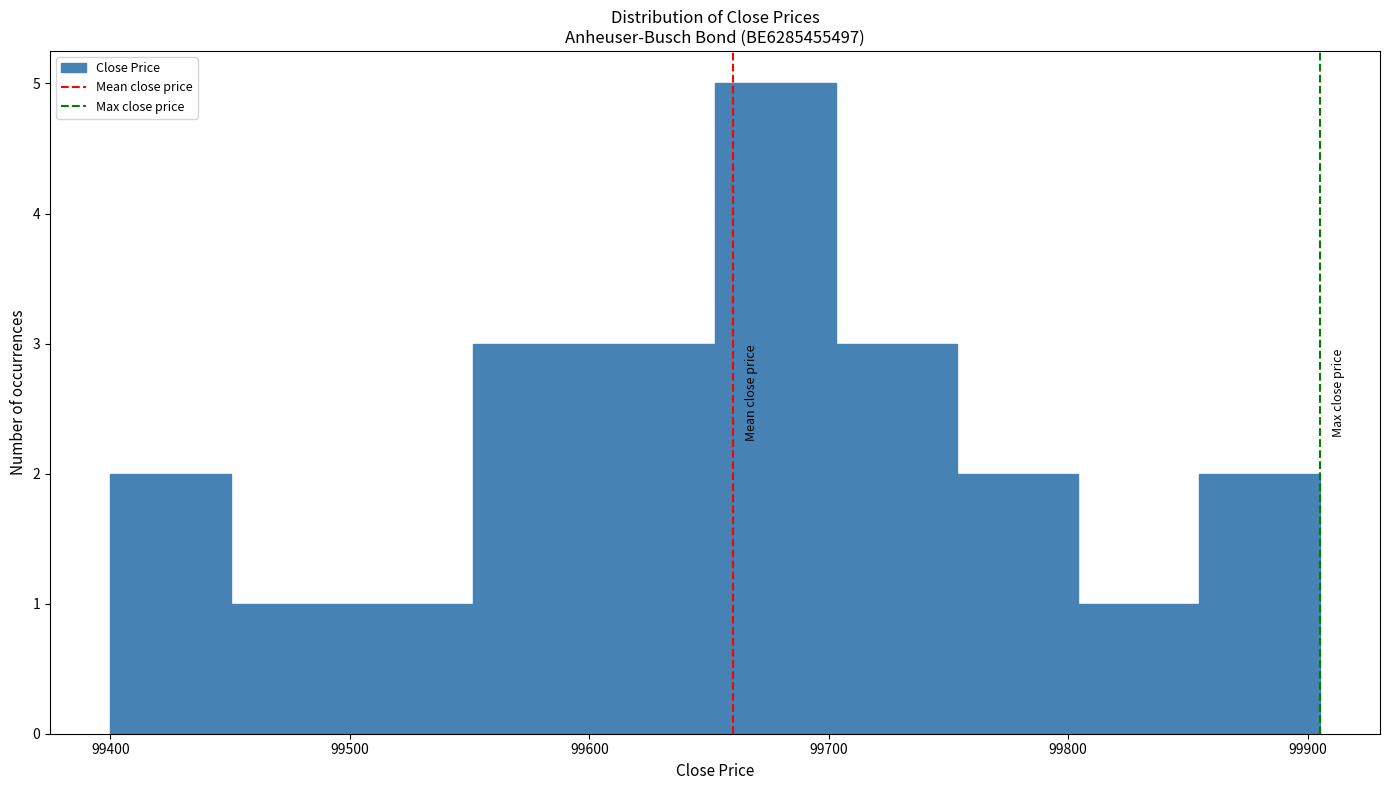

Reading left to right, list every bar in this chart as the range it spans on the x-axis followed by its height. Neither the bar edges nor the heights are printed on the chart, so give them approximately, as read against the axes.

99400 to 99450: 2
99450 to 99500: 1
99500 to 99550: 1
99550 to 99600: 3
99600 to 99650: 3
99650 to 99700: 5
99700 to 99750: 3
99750 to 99800: 2
99800 to 99850: 1
99850 to 99910: 2